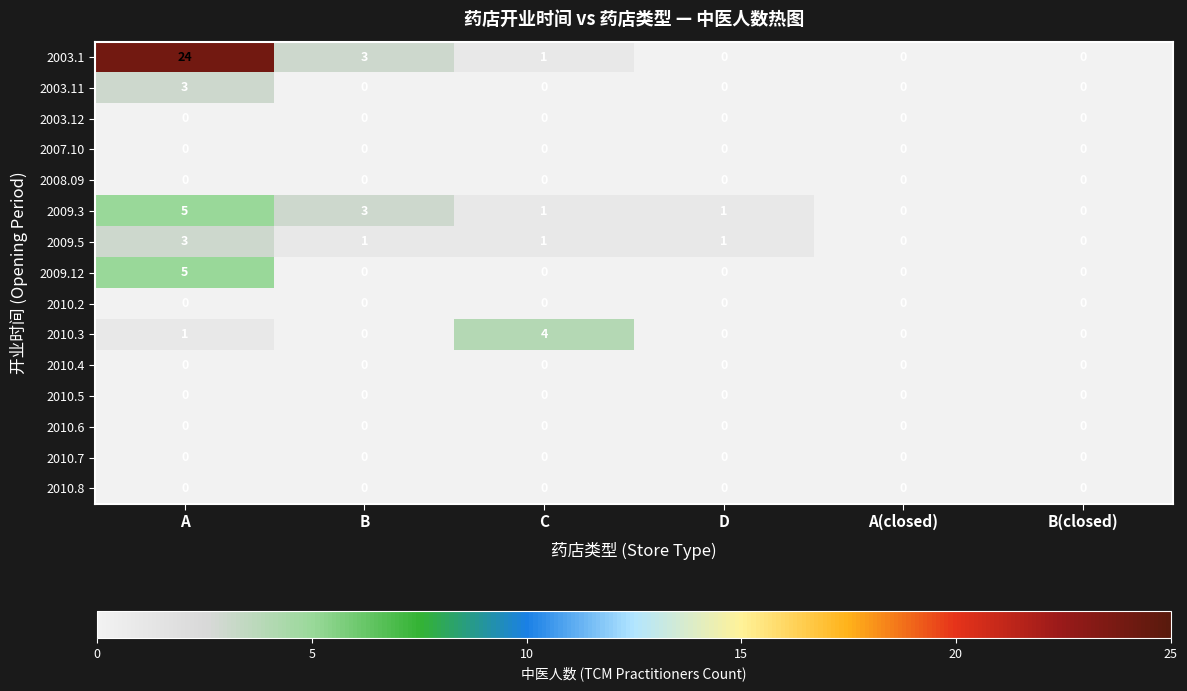

The 2010.8 series shows 0 at A(closed). True or false?

True